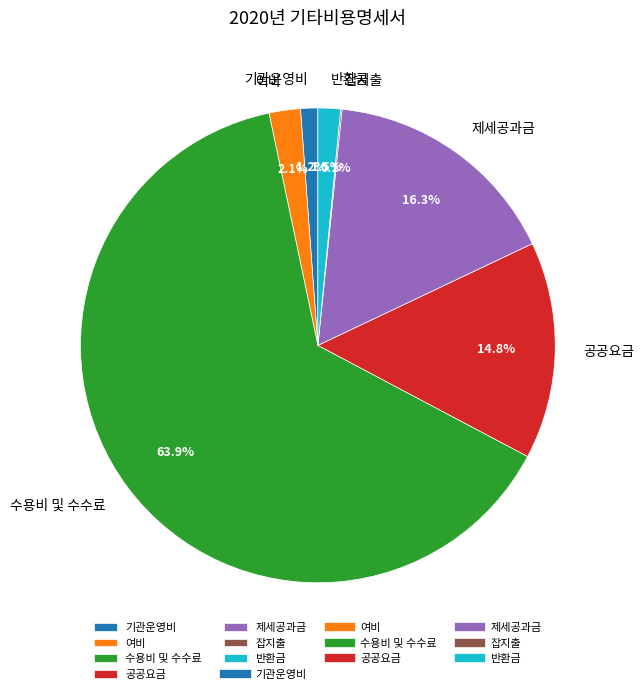

What portion of the pie excludes 기관운영비?

98.8%